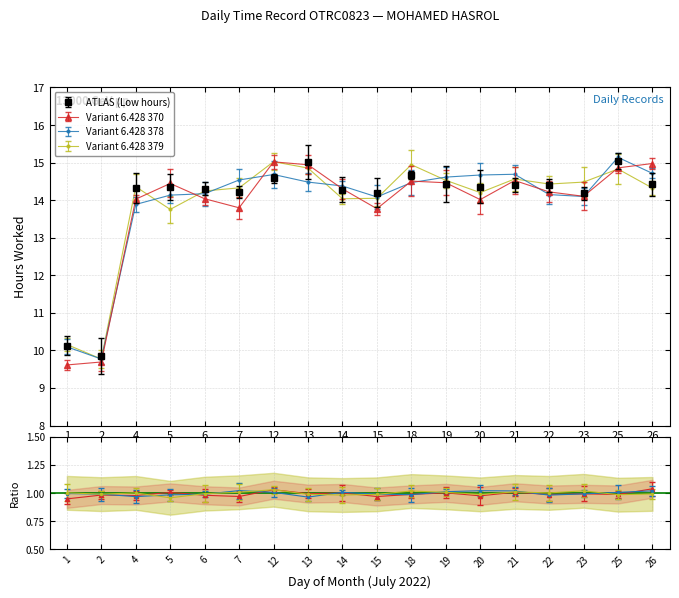

Read the value at 1.

10.1